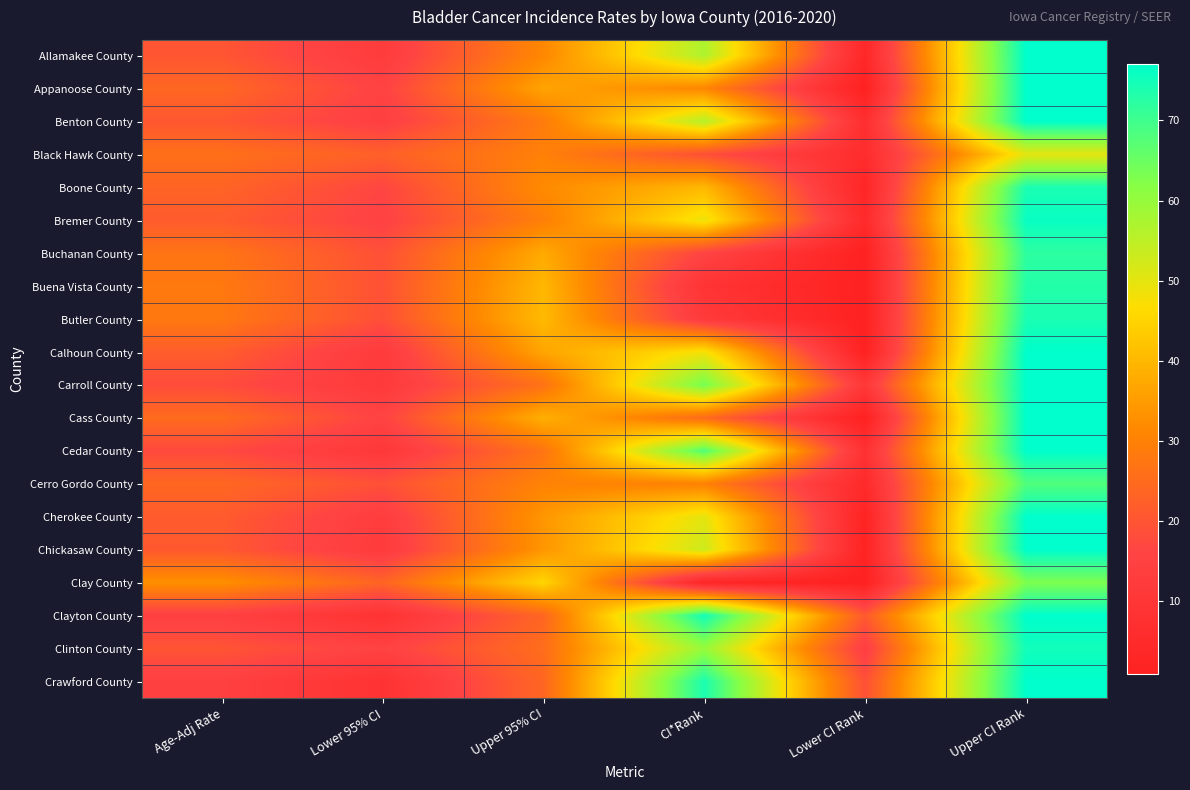

Between Lower 95% CI and CI*Rank, which is larger?

CI*Rank